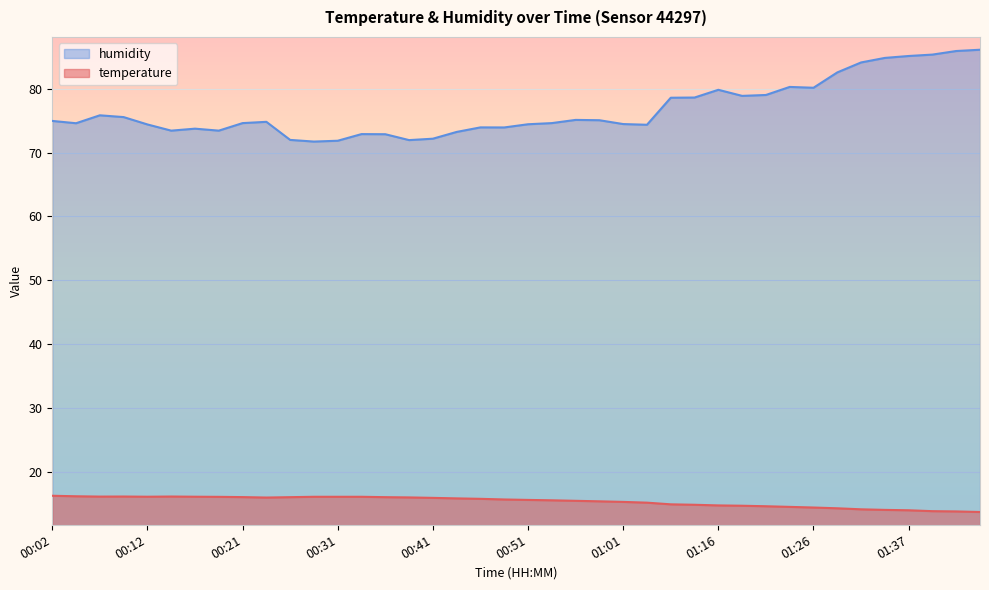

At which label is humidity closest to 78?

01:11